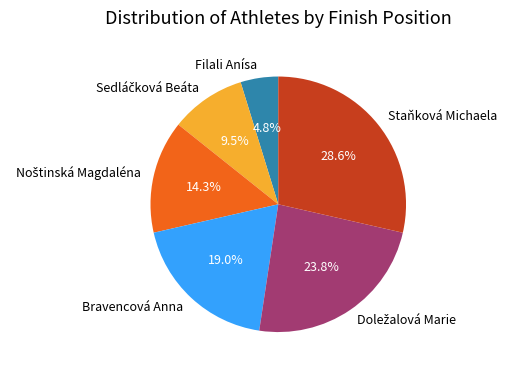

Which category has the smallest portion of the pie?

Filali Anísa